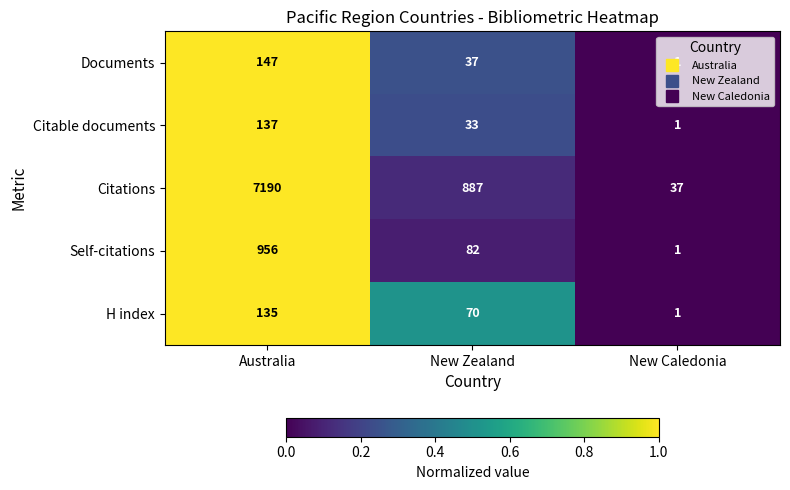

At which label does Self-citations reach its minimum?

New Caledonia